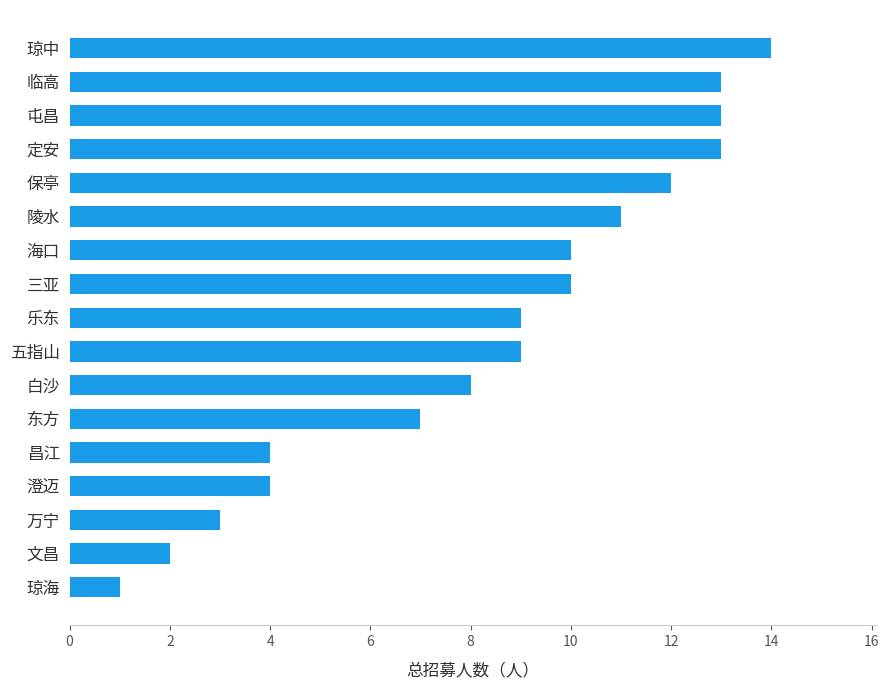

What is the change in value from 东方 to 五指山?

+2